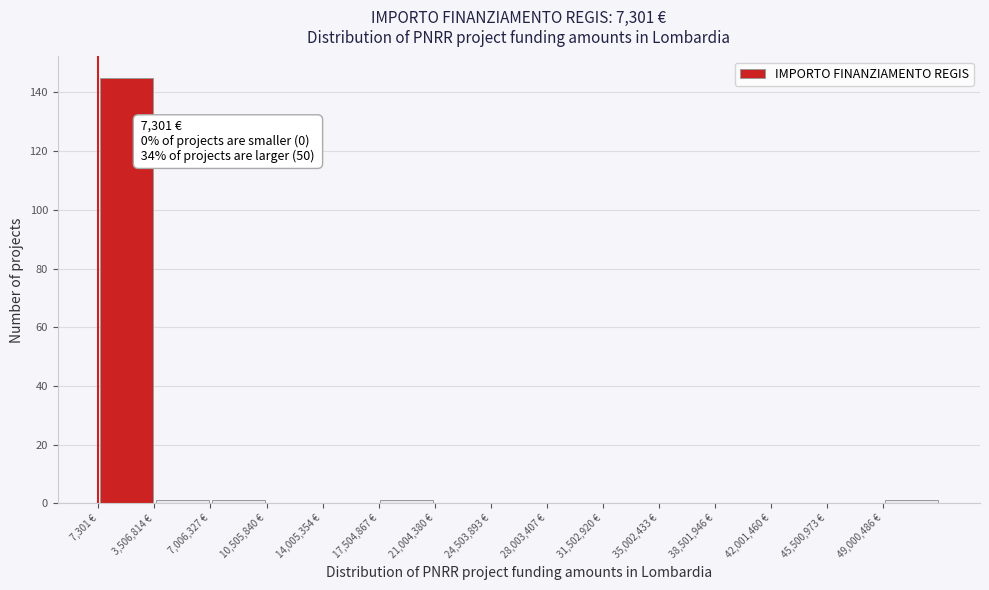

Over which range of the x-axis is the bar tallest?

0 to 3500000